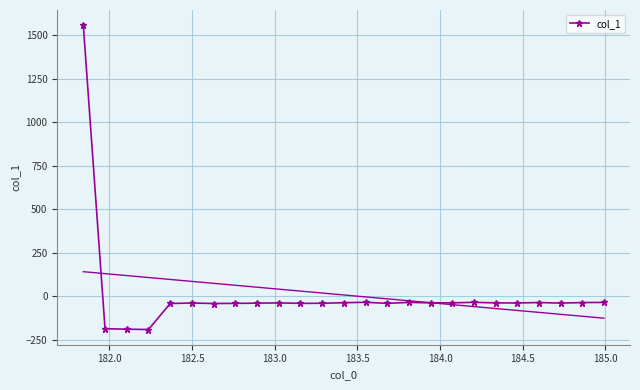

How many categories are shown in the chart?

25